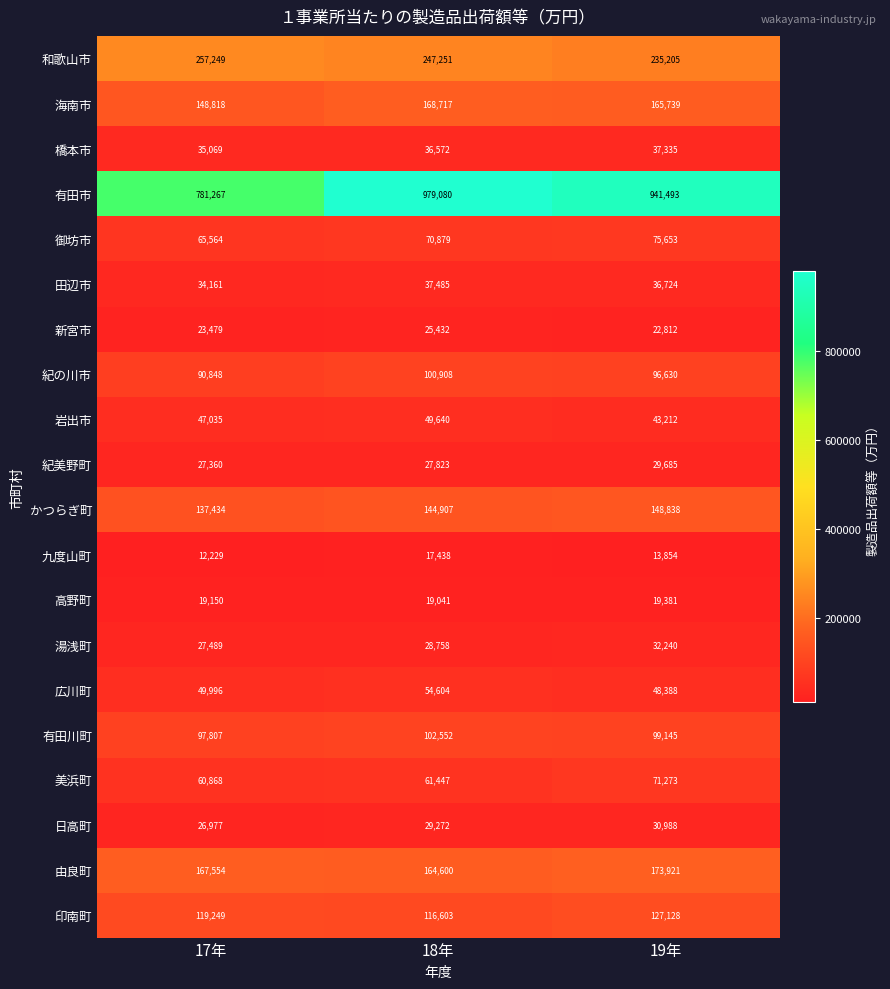

True or false: 御坊市 has a value of 75653 at 19年.

True